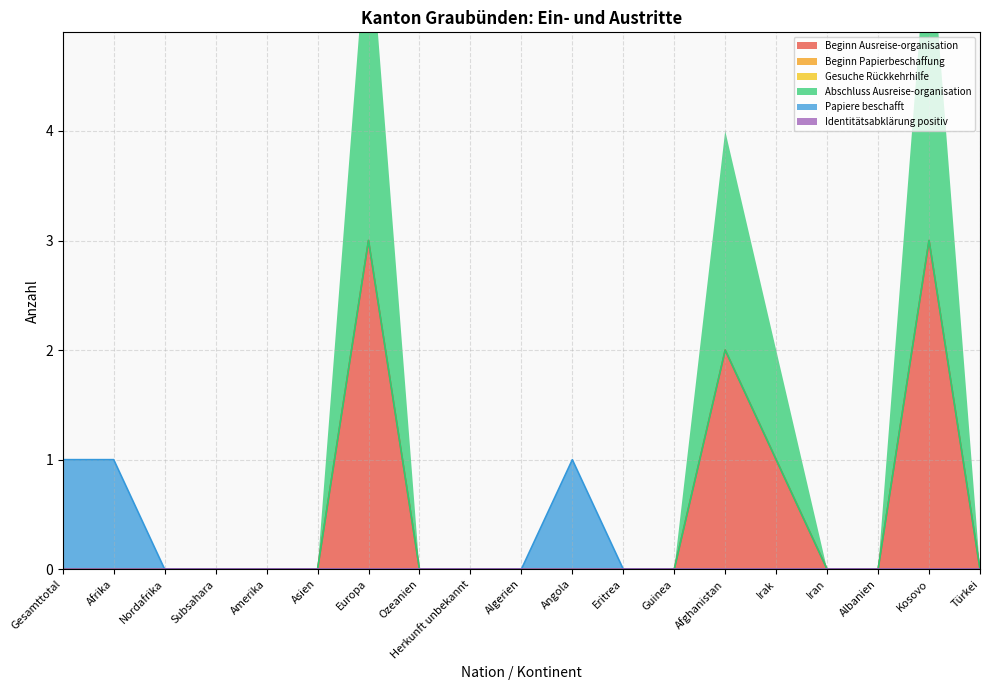

What is the sum of all Abschluss Ausreise-organisation values?

9